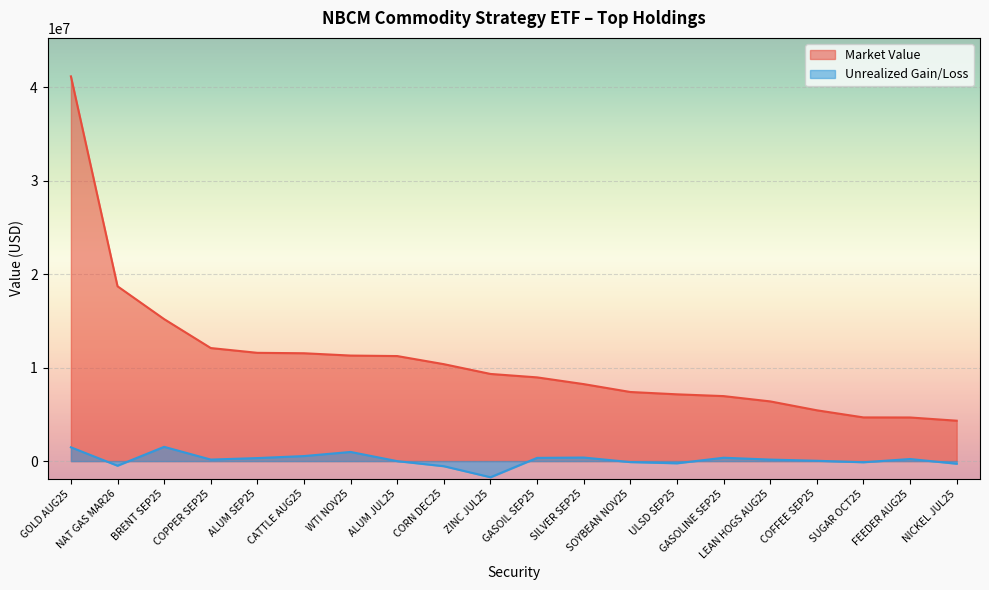

What is the value of the Market Value point at the 10th from the left?

9327589.5